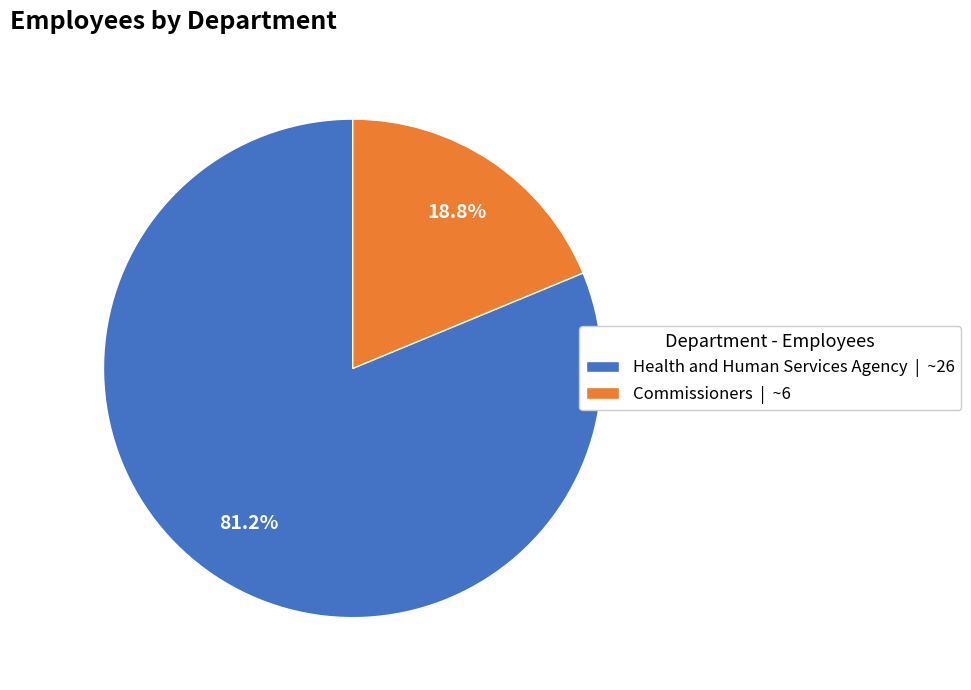

Is the sum of Health and Human Services Agency and Commissioners greater than half?

Yes